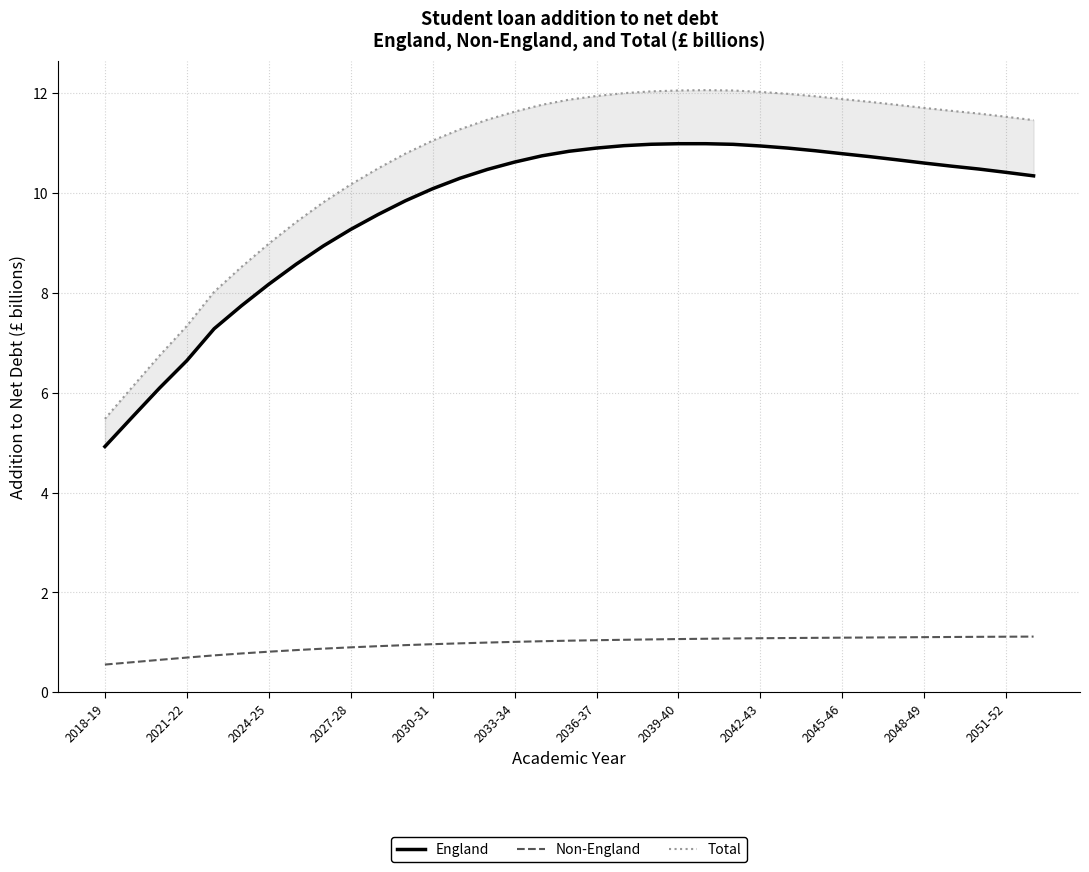

What position from the left is 2021-22?

2